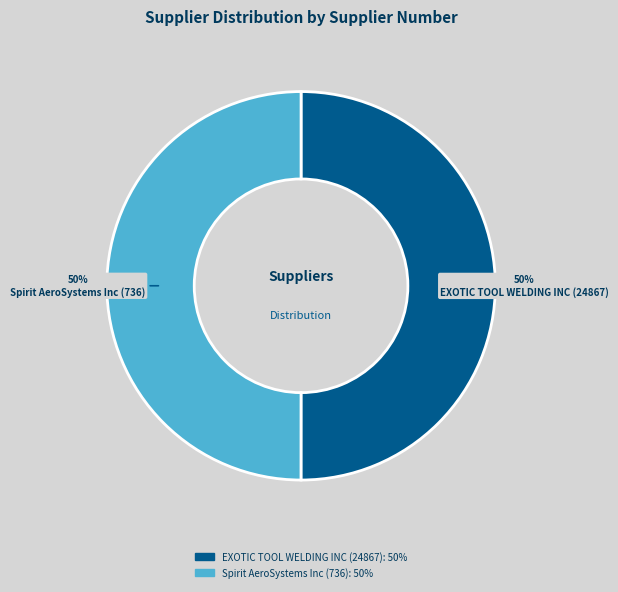

Approximately how many times larger is the value at EXOTIC TOOL WELDING INC (24867) compared to Spirit AeroSystems Inc (736)?

1.0